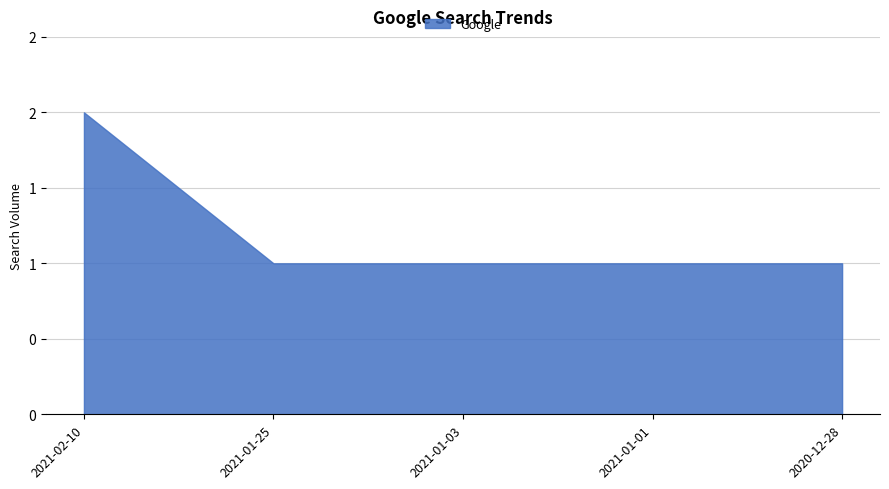

What is the label of the 1st point from the left?

2021-02-10